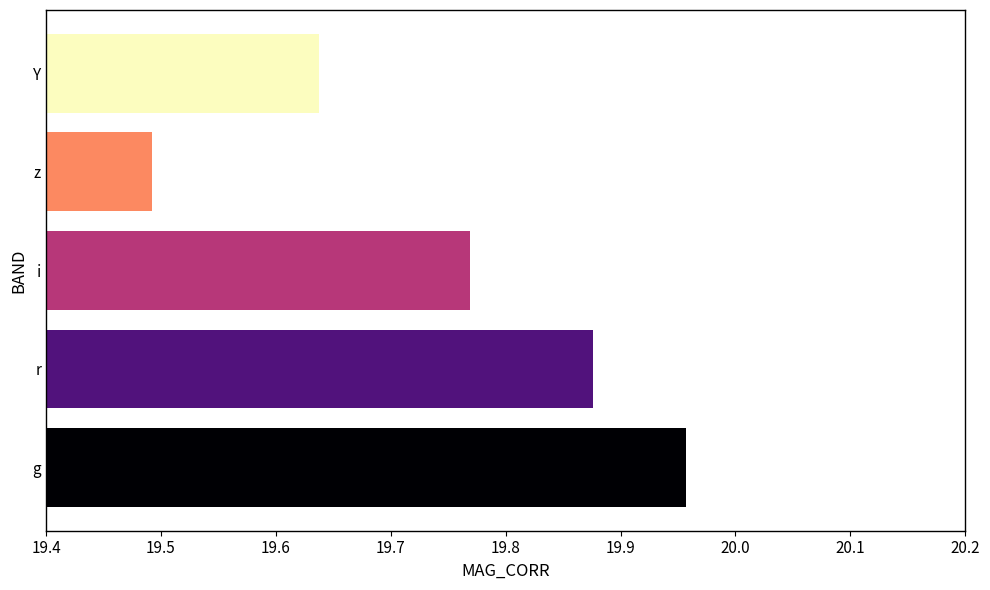

At which category does the chart reach its minimum across all series?

z